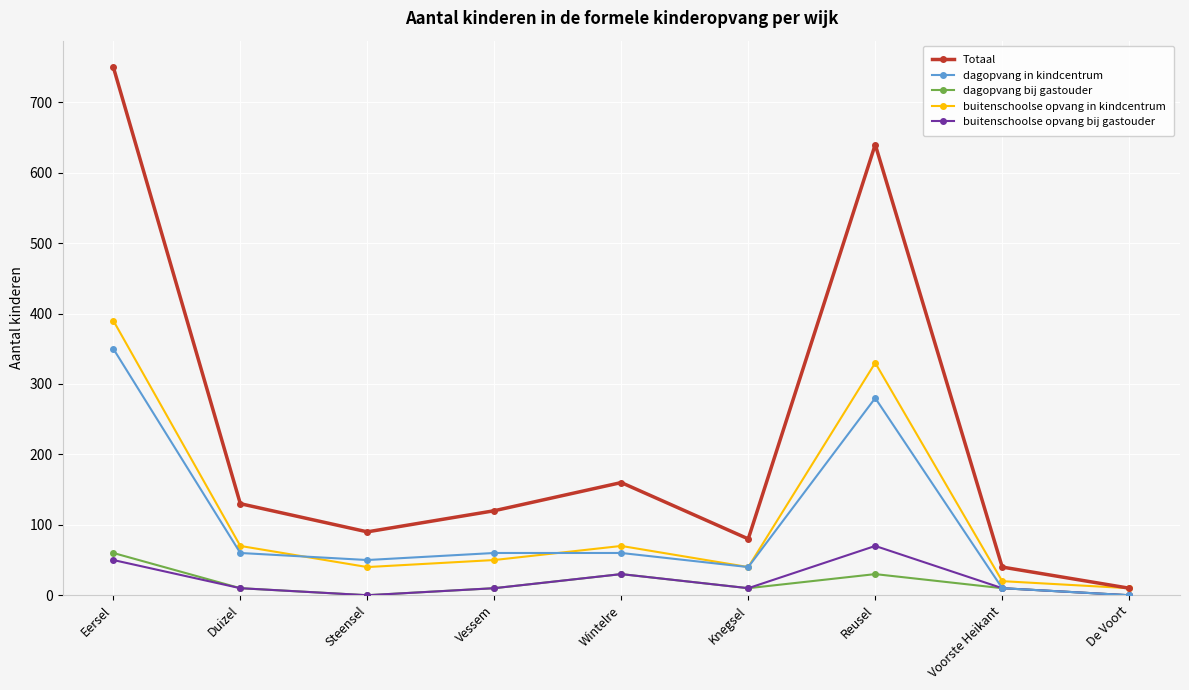

Where is Totaal nearest to the value 380?

Wintelre